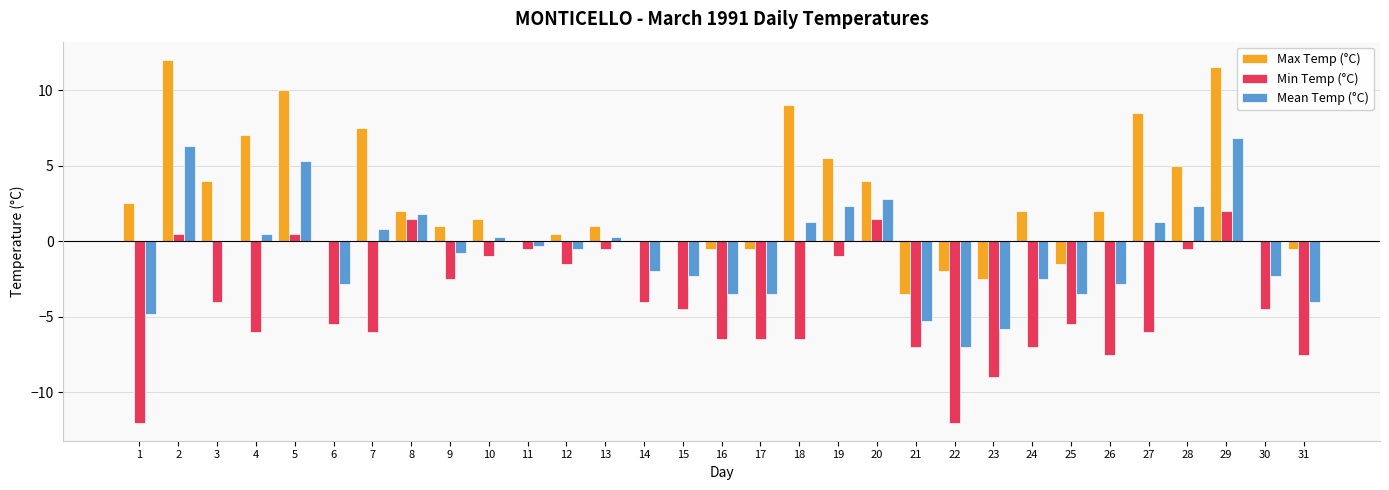

Between 1 and 12, which series saw the biggest shift?

Min Temp (°C)